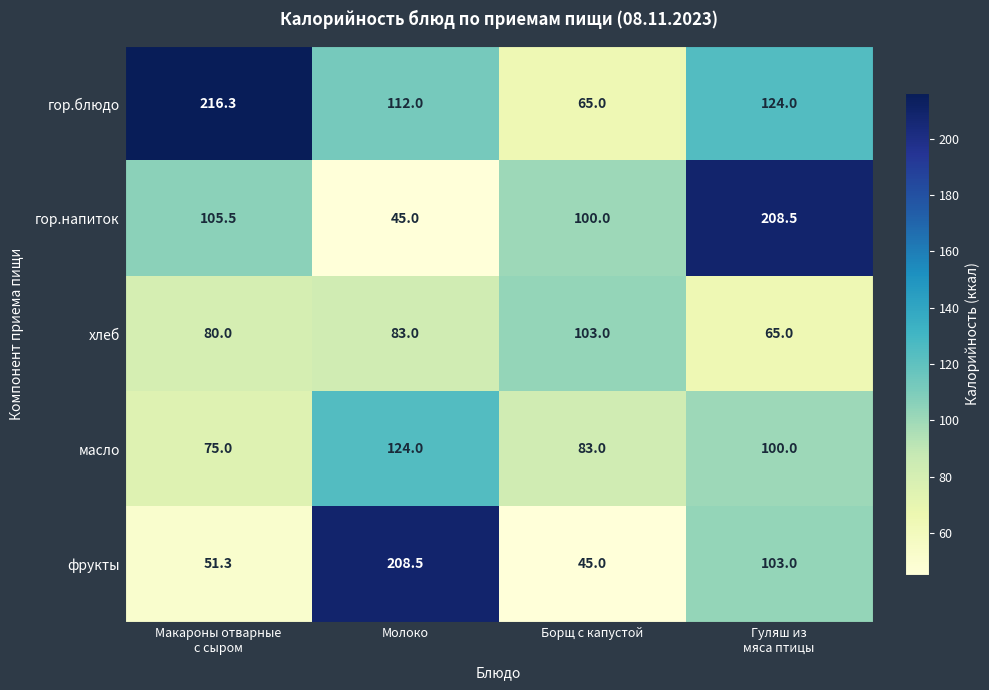

Rank the series at Гуляш из
мяса птицы from highest to lowest value.

гор.напиток, гор.блюдо, фрукты, масло, хлеб